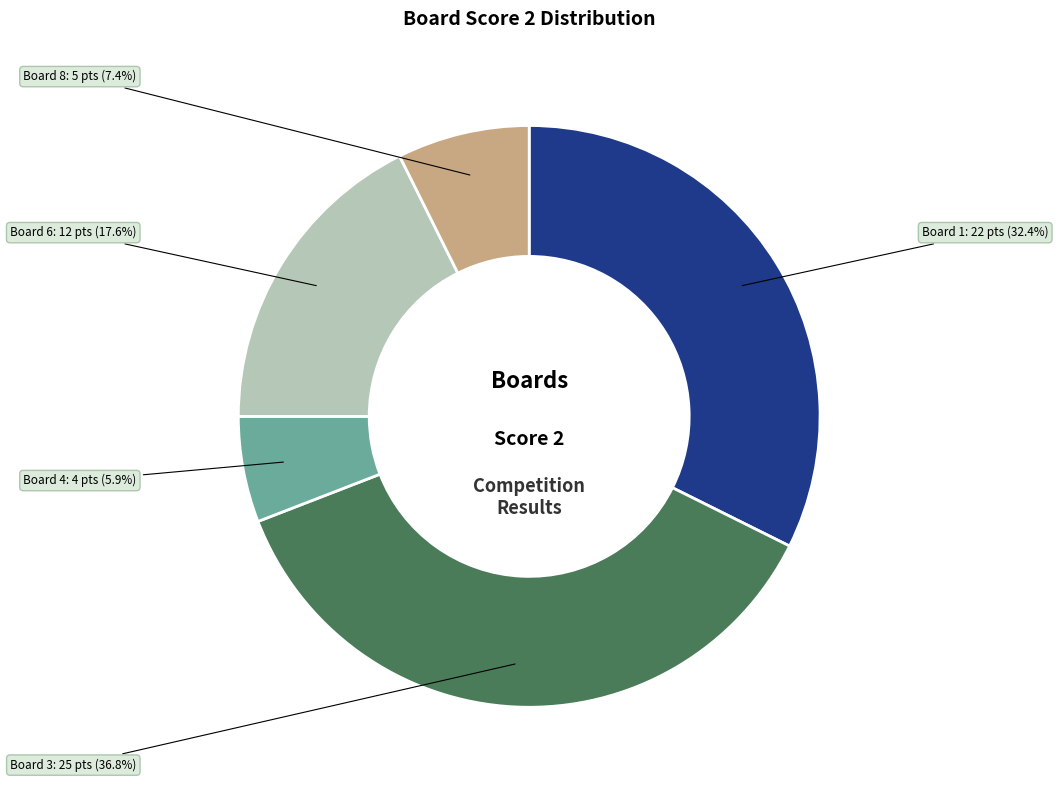

Is there a majority slice in this chart?

No